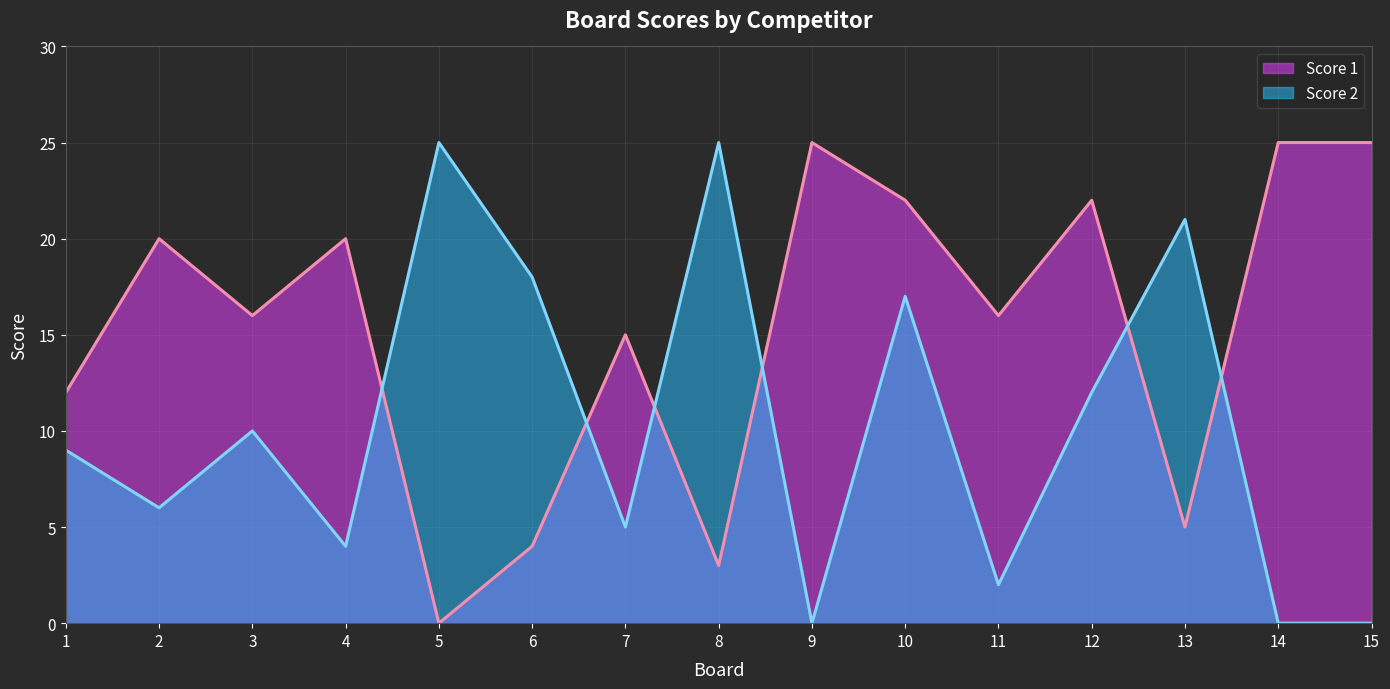

Is it true that Score 1 equals 25 at 15?

True